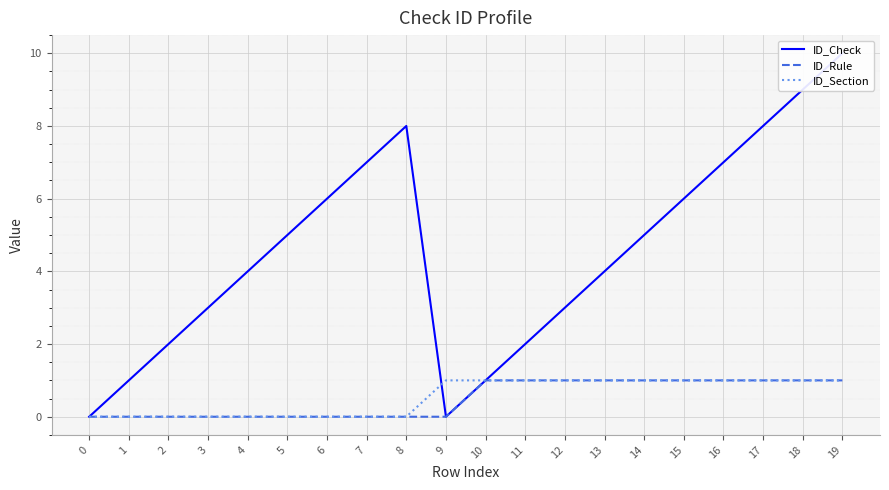

How many interior local peaks does the ID_Check series have?

1